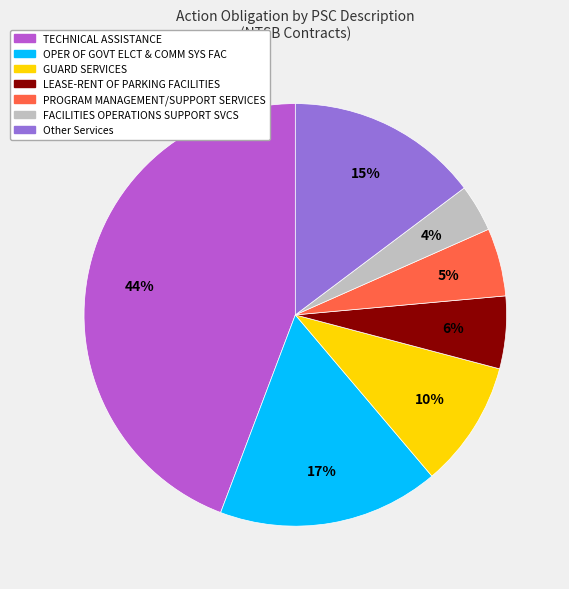

Is it true that OPER OF GOVT ELCT & COMM SYS FAC is 31% of the pie?

False